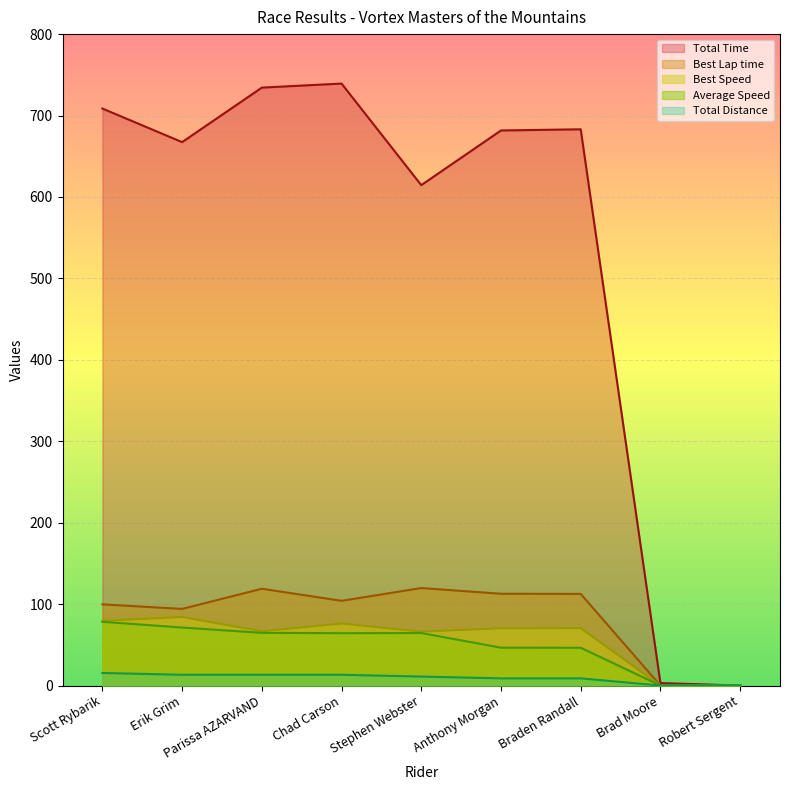

Is it true that Total Time equals 0.9 at Brad Moore?

False